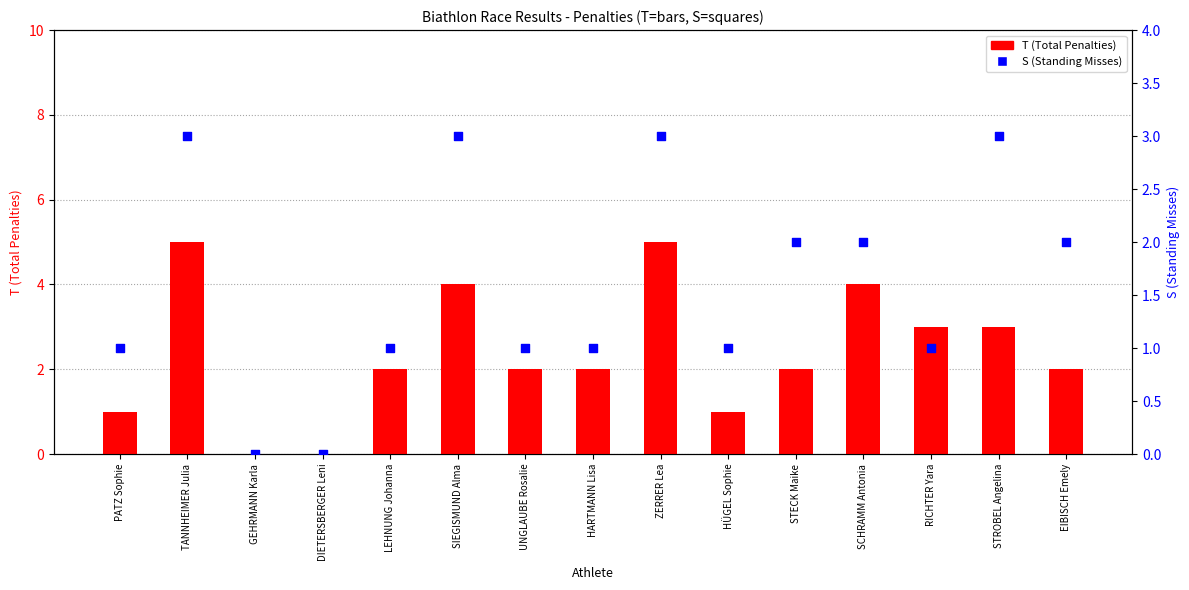

Which series contains the lowest Y value?

T (Total Penalties)